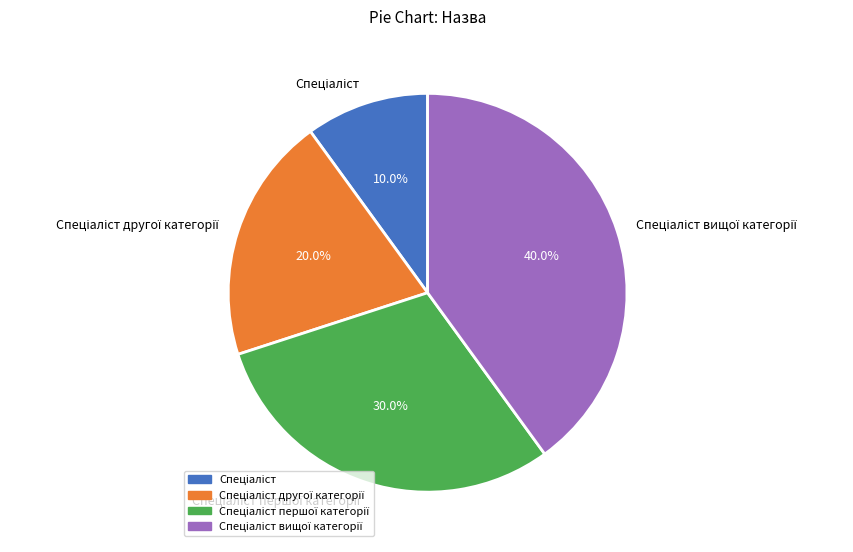

Is there a majority slice in this chart?

No